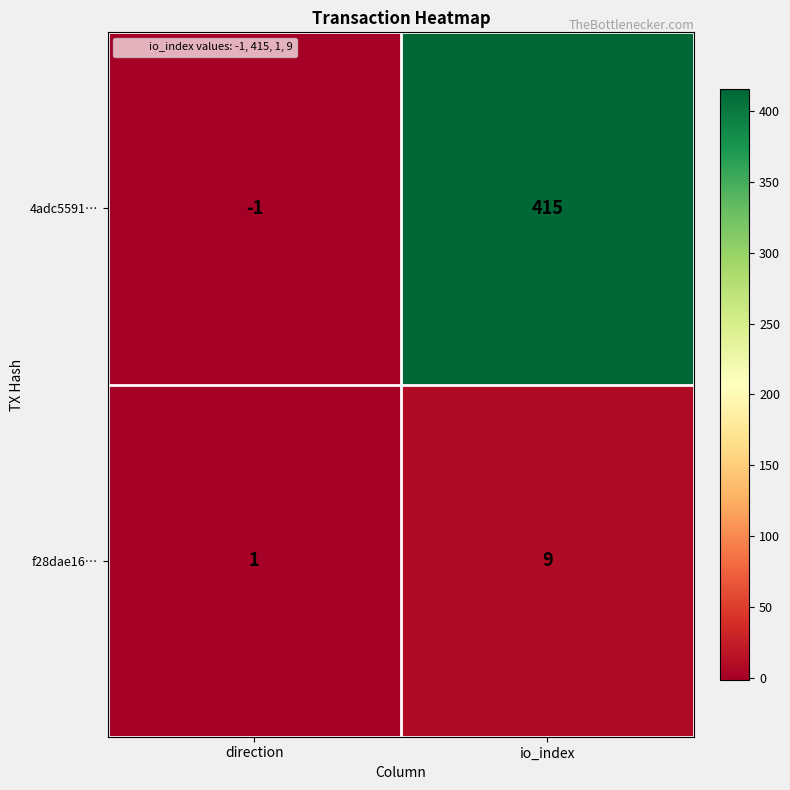

Count the number of categories in the chart.

2